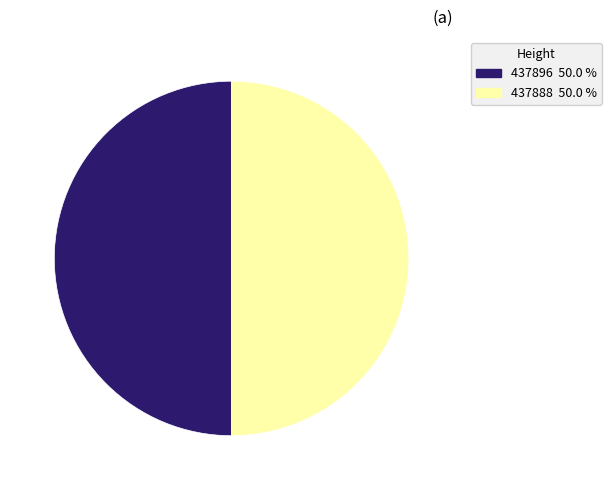

Do 437888 and 437896 together represent more than half of the pie?

Yes